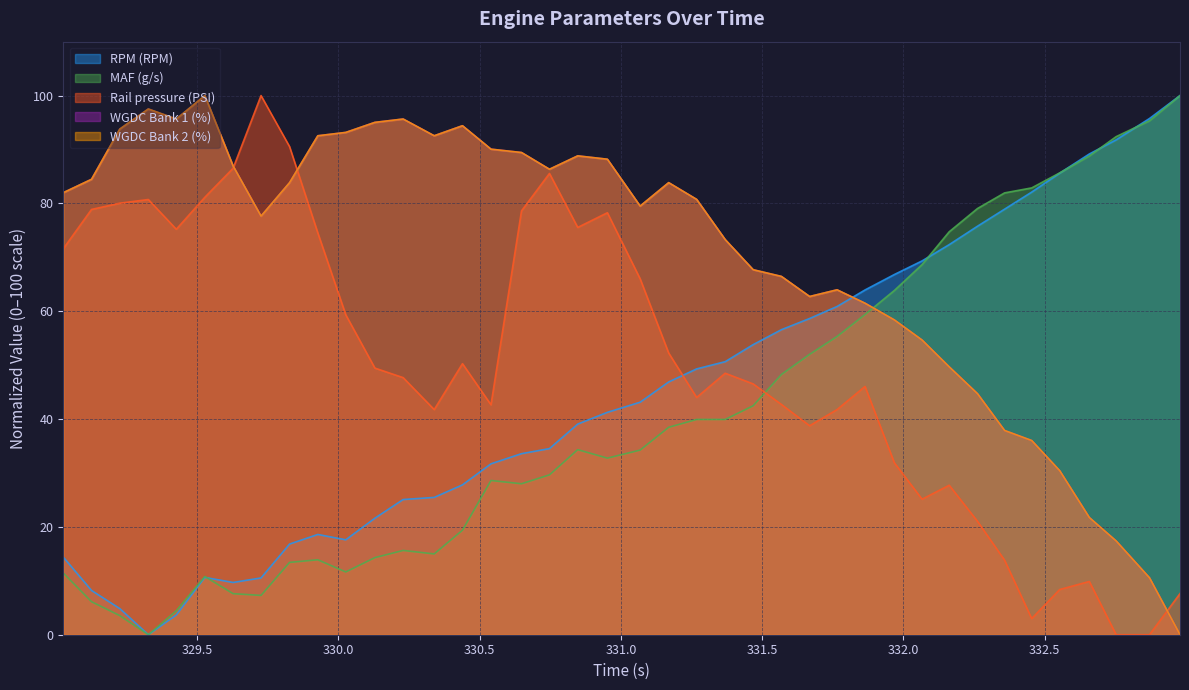

In WGDC Bank 1 (%), how many points are higher than both neighbors (excluding endpoints)?

7